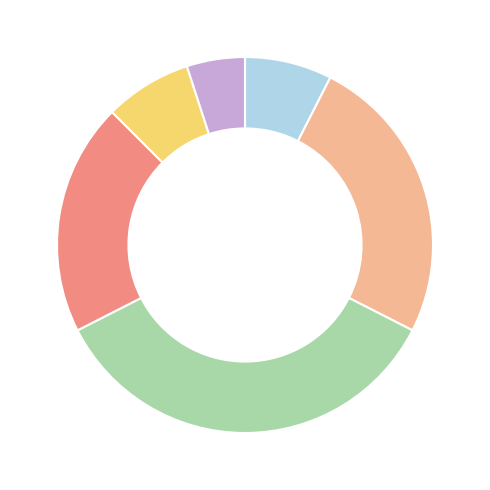

Is there a majority slice in this chart?

No